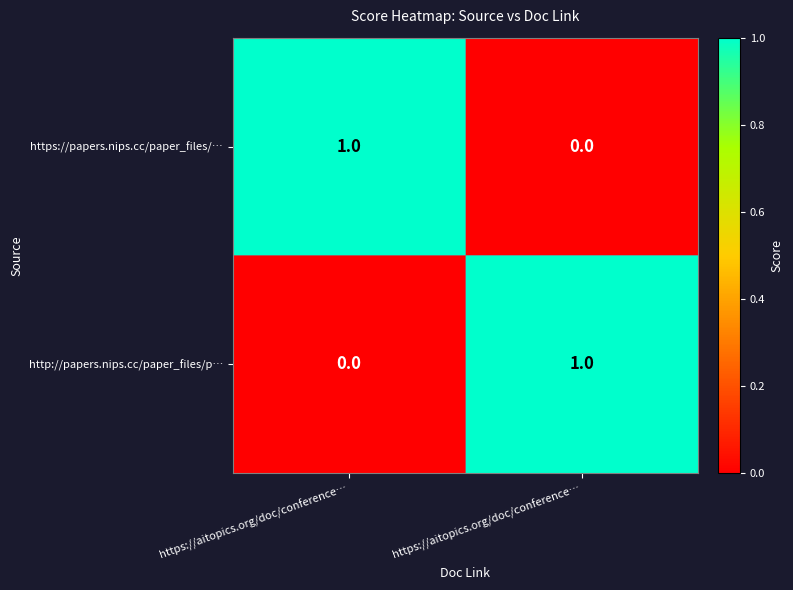

How many data points does each series have?

2